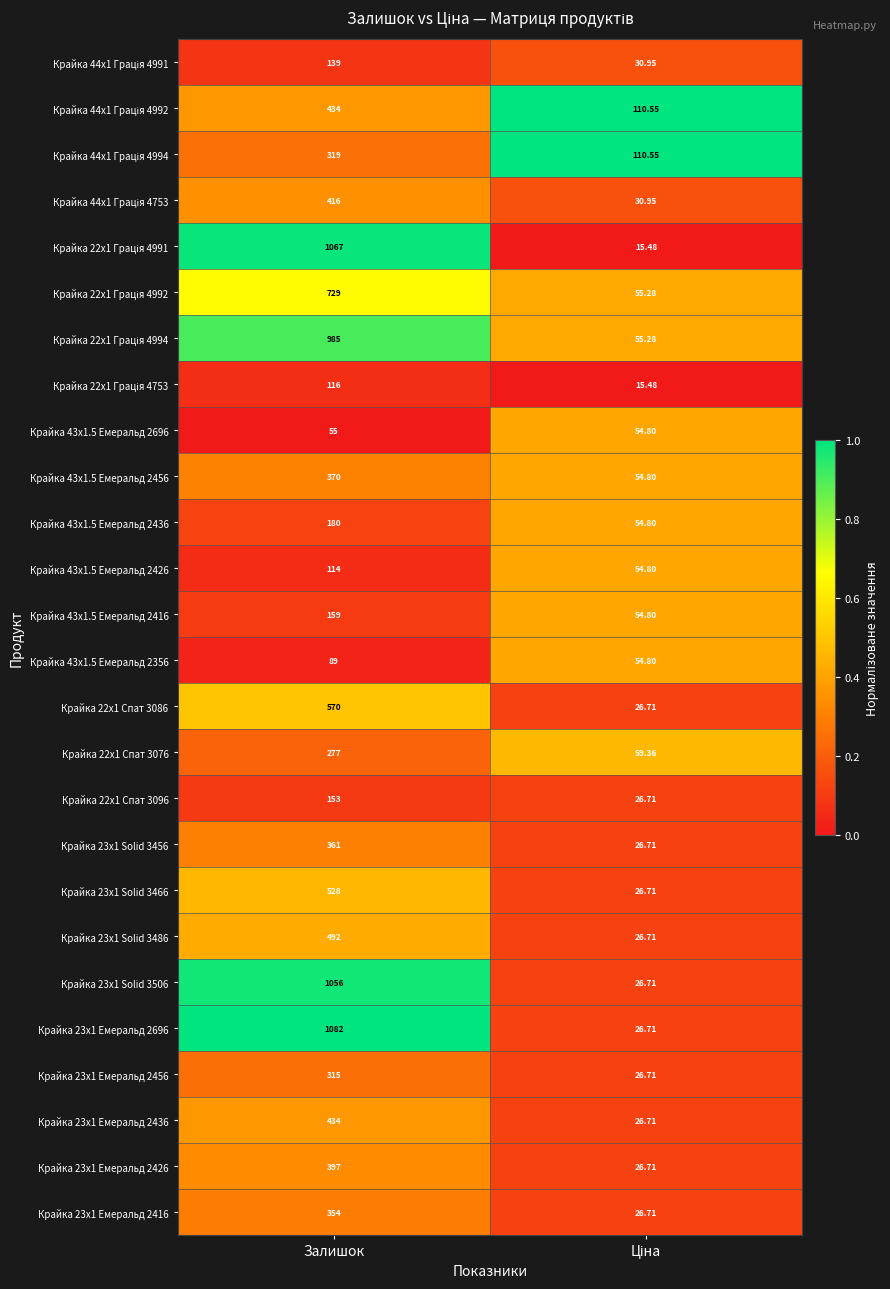

At which category is the sum across all series the highest?

Залишок